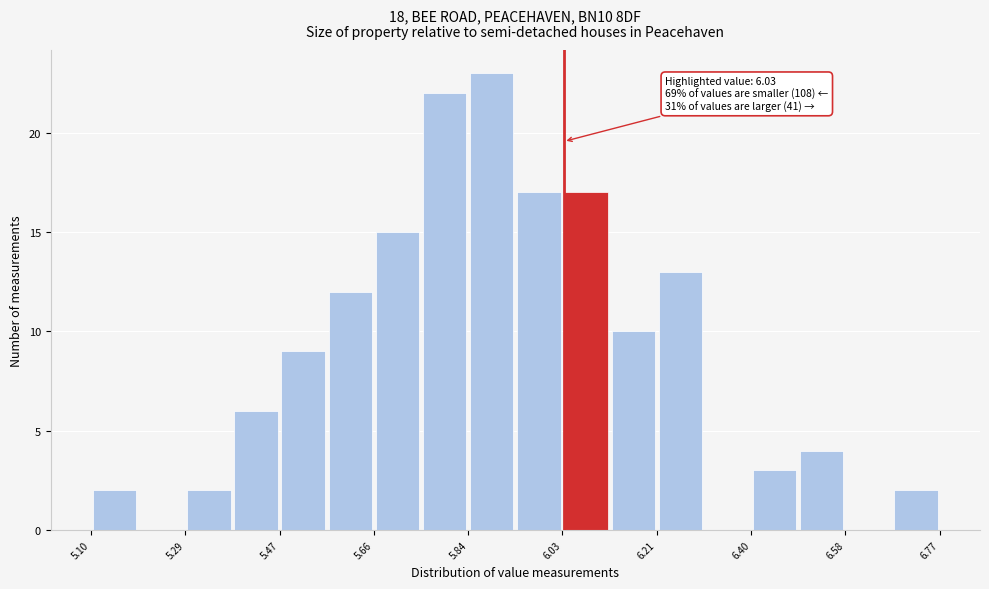

Over which range of the x-axis is the bar tallest?

5.84 to 5.94